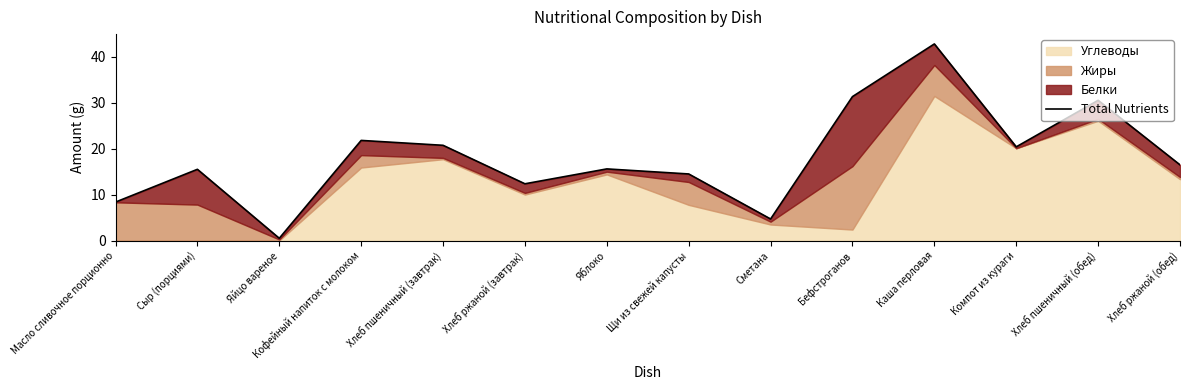

How many data points does each series have?

14